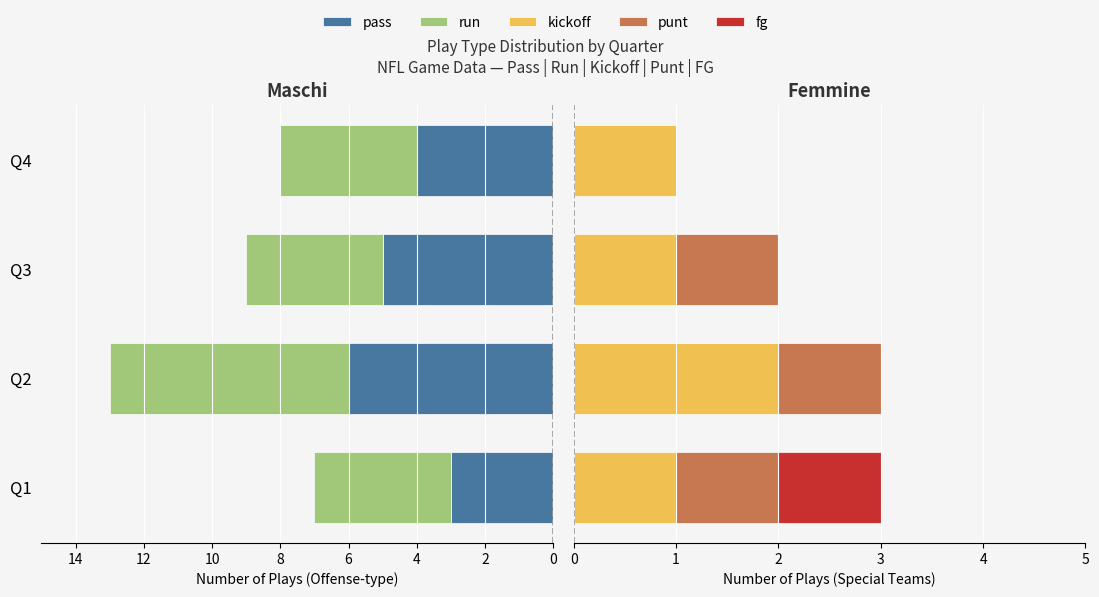

Which series has the largest total across all categories?

kickoff